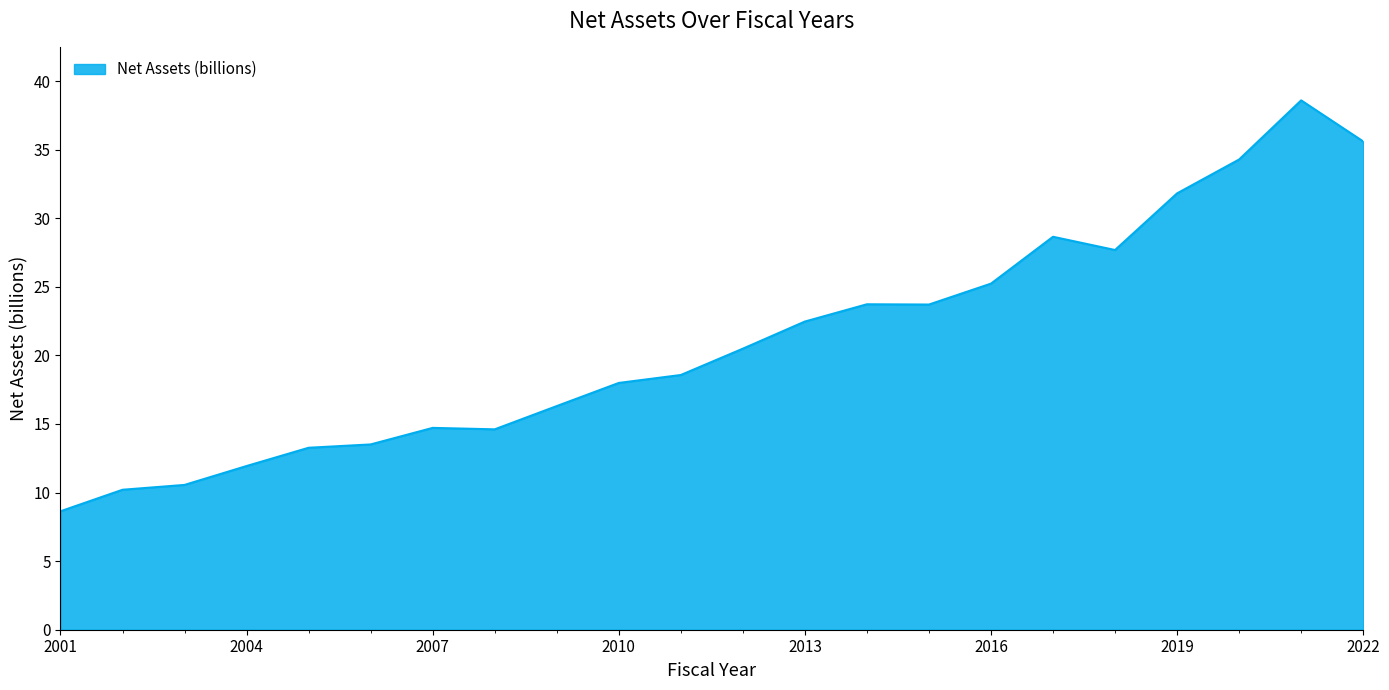

True or false: the data has more than 0 interior local peaks.

True